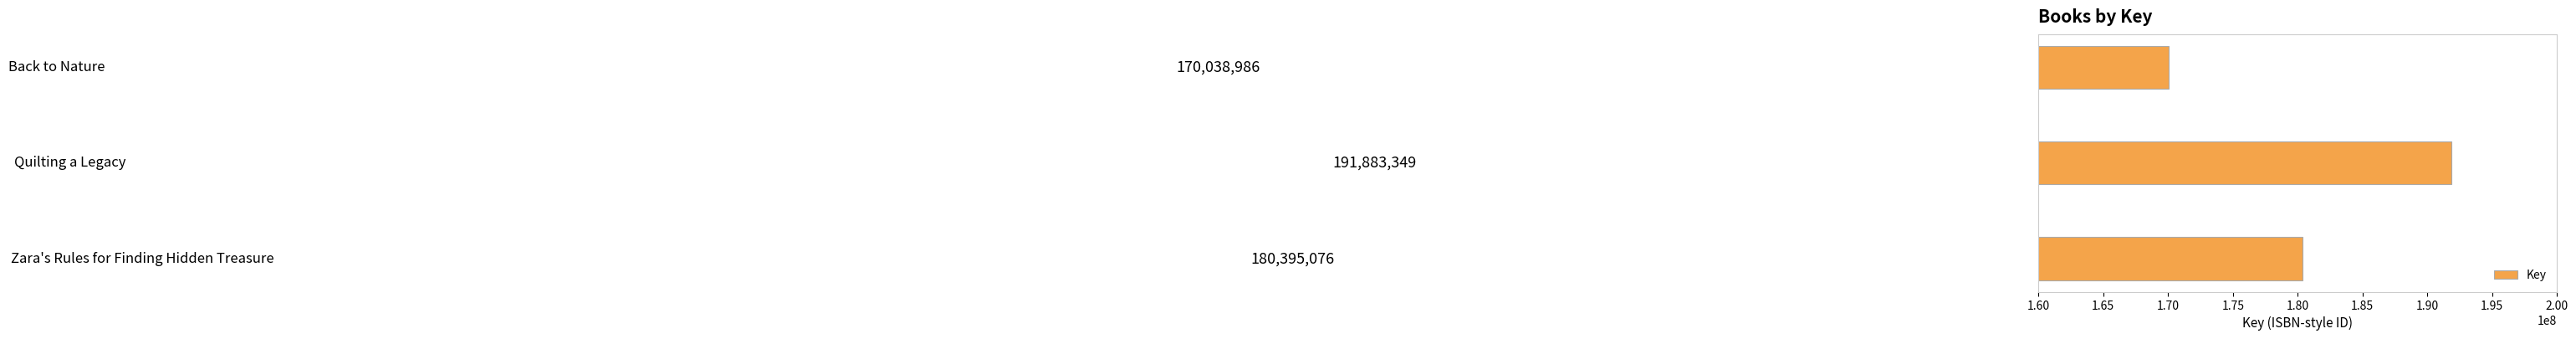

What is the minimum value shown in the chart?

170038986